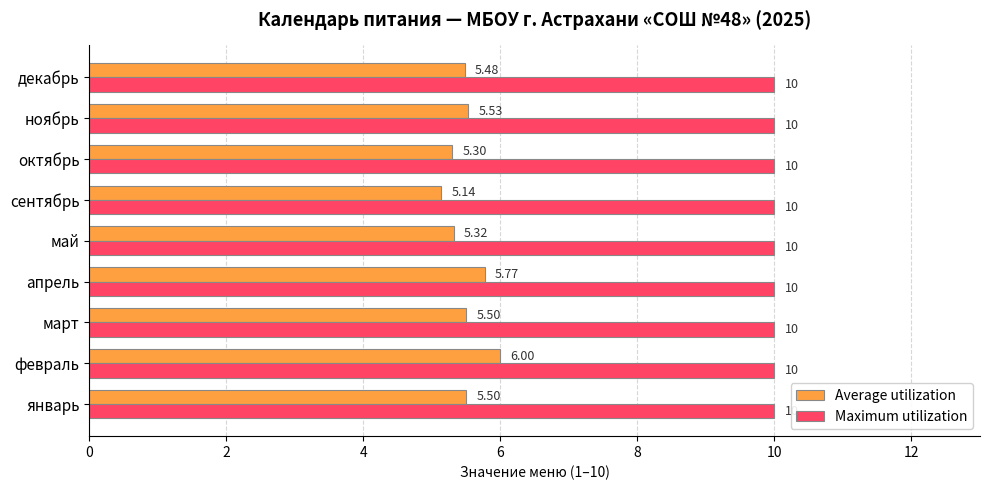

Which series changed the most between январь and май?

Average utilization